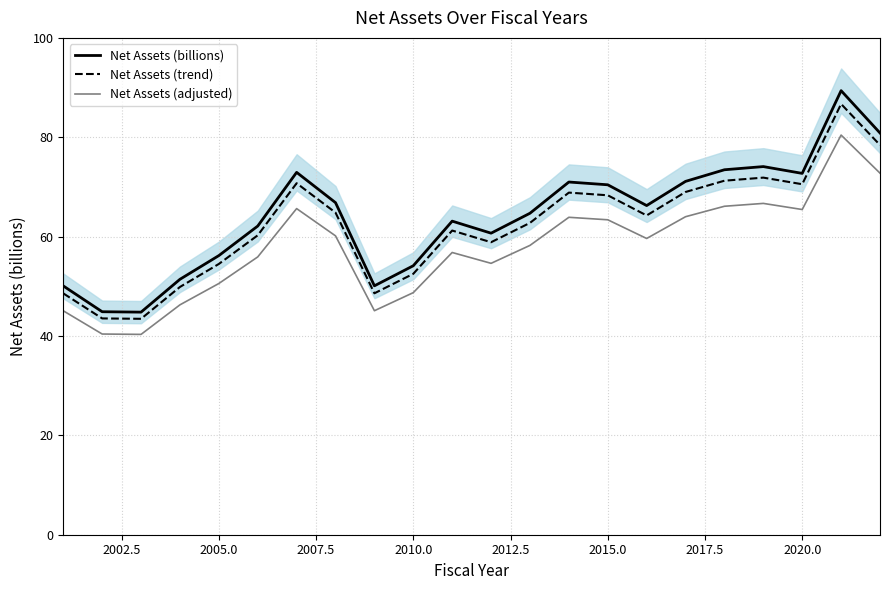

Which series has the largest total across all categories?

Net Assets (billions)